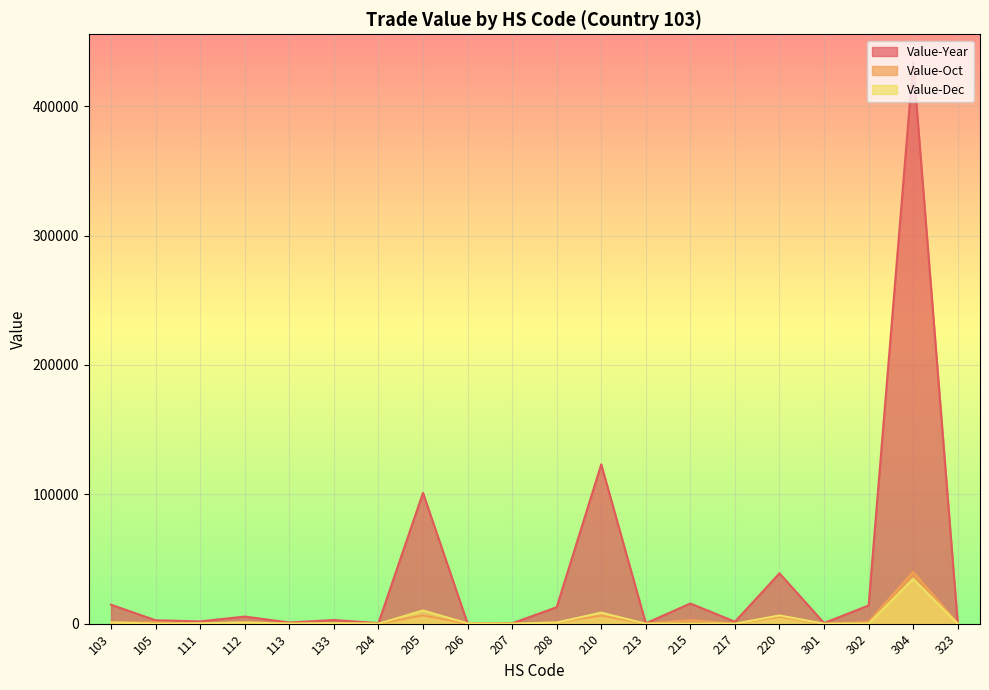

Rank the categories by Value-Year value from highest to lowest.

304, 210, 205, 220, 215, 103, 302, 208, 112, 133, 105, 111, 217, 113, 301, 204, 213, 323, 206, 207